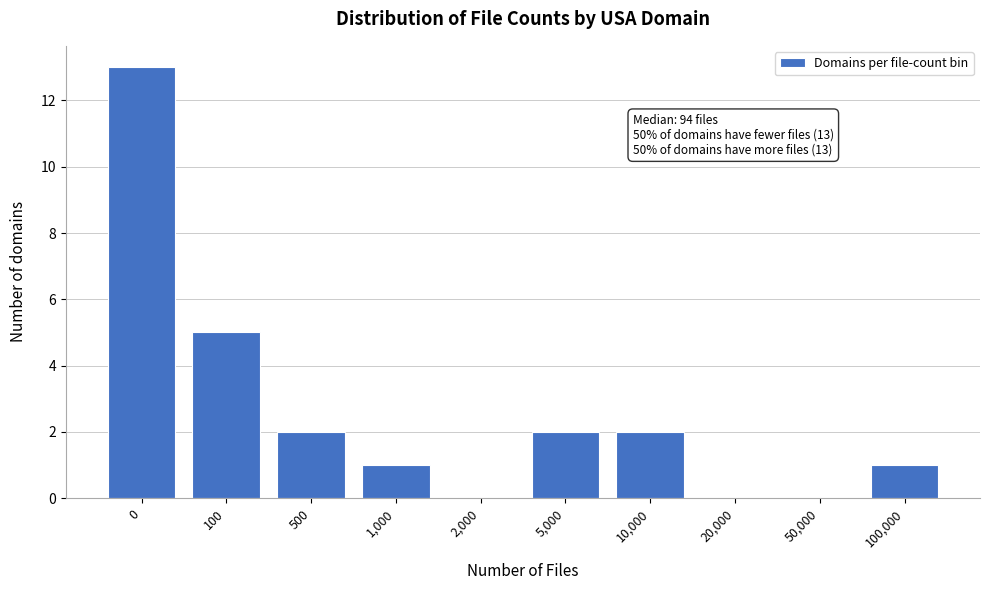

Reading left to right, transcribe all the data shown in this chart.

0=13	100=5	500=2	1,000=1	2,000=0	5,000=2	10,000=2	20,000=0	50,000=0	100,000=1